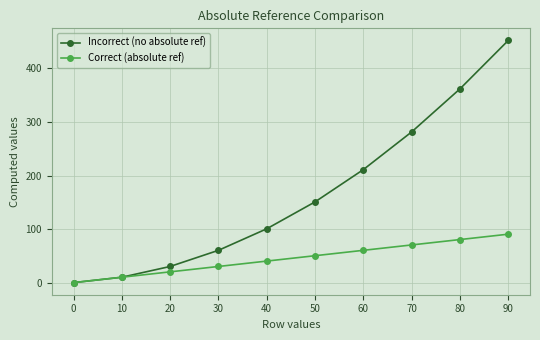

Count the Correct (absolute ref) values in the range 21 to 71.

6